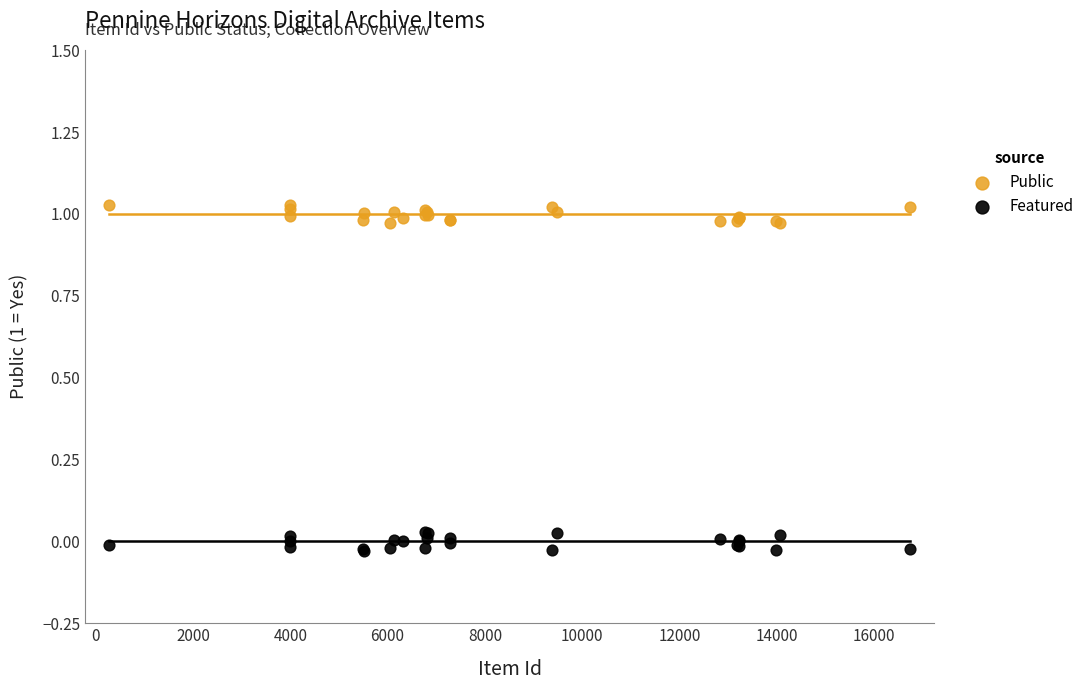

Which series contains the highest Y value?

Public